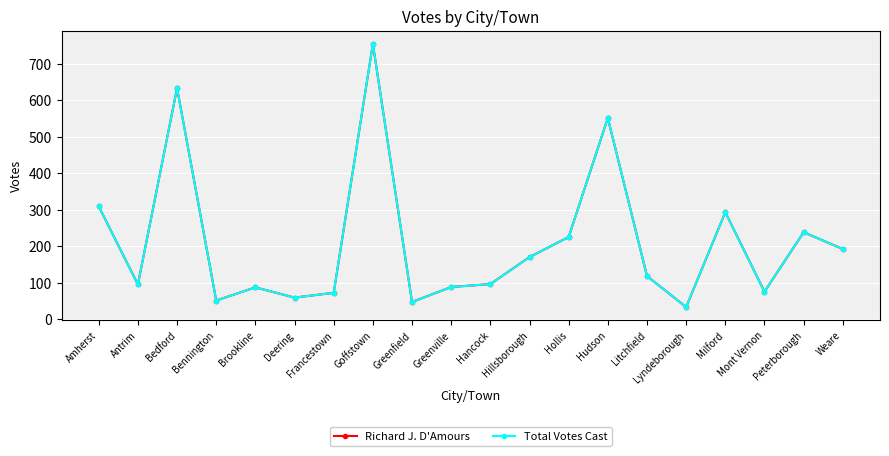

Is this an area chart (filled region under the line)?

No